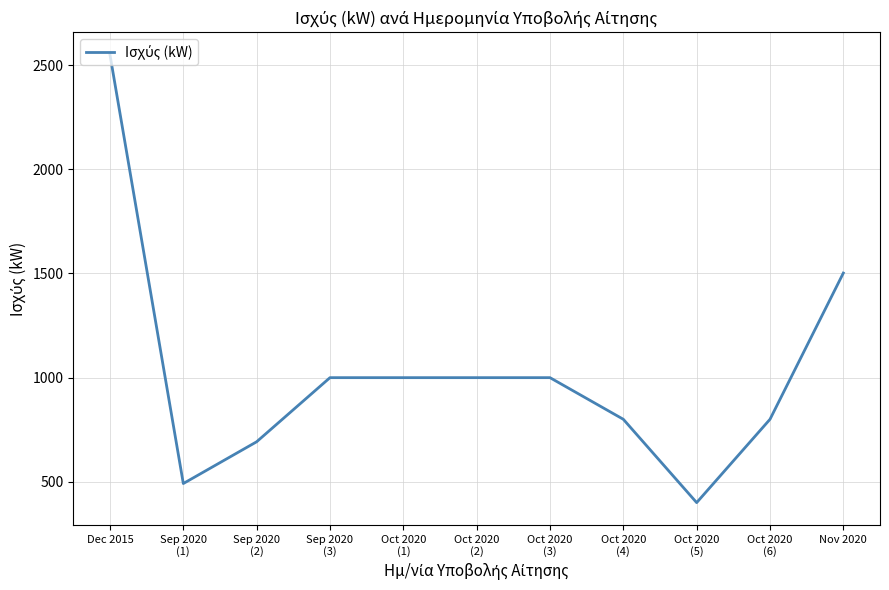

Which label corresponds to the smallest value in the chart?

Oct 2020
(5)